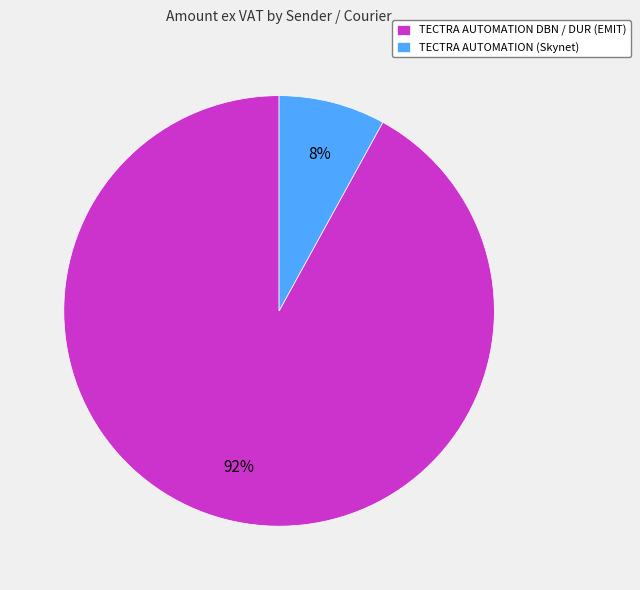

Which category has the smallest portion of the pie?

TECTRA AUTOMATION (Skynet)